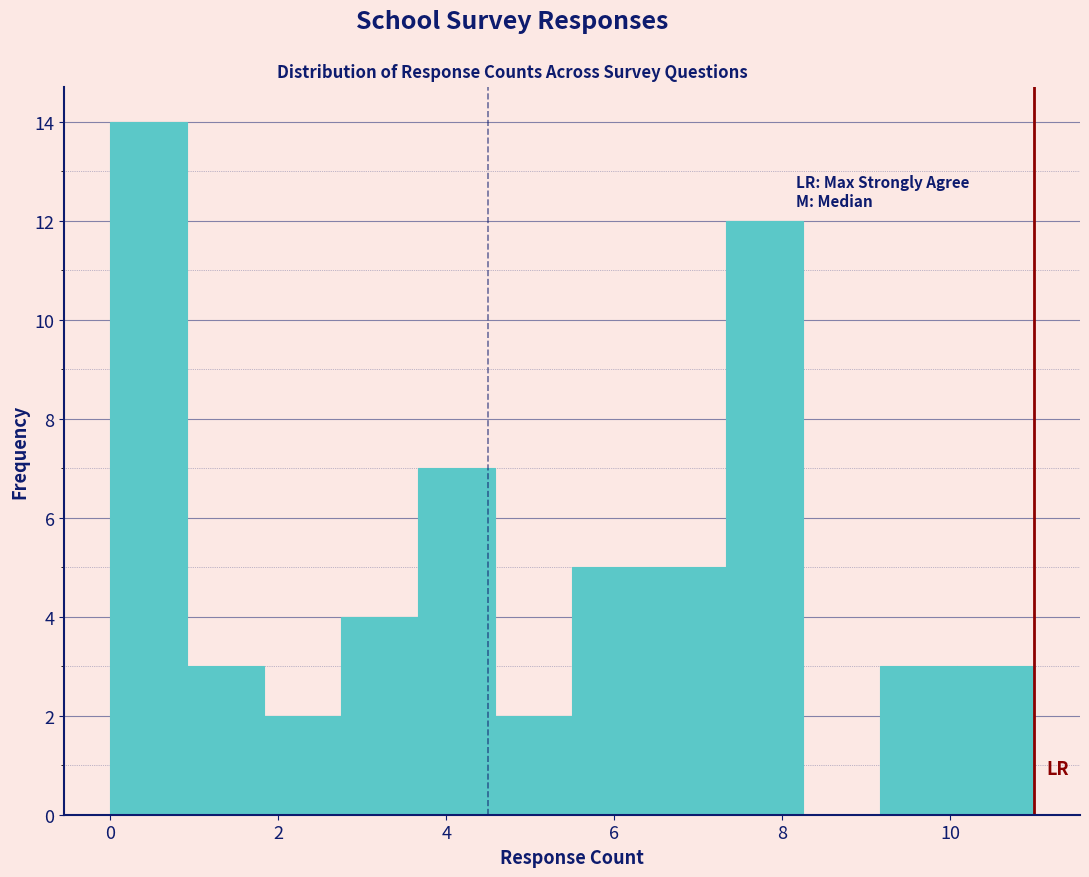

What is the height of the bar covering 1.8 to 2.8 on the x-axis? Neither the bar edges nor the heights are printed on the chart, so give them approximately, as read against the axes.

2